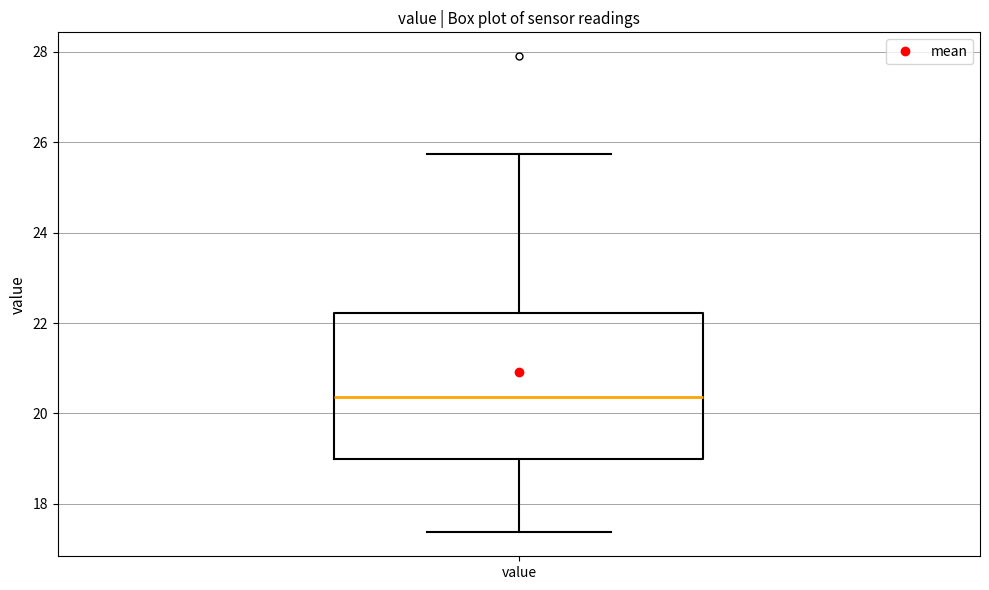

Read this box plot against the y-axis: the position of the median line, the range covered by the box, and the ends of both whiskers. The values are not printed on the chart, so give them approximately, as read against the axis.

median 20.4, box 19.0 to 22.2, whiskers 17.4 to 25.8